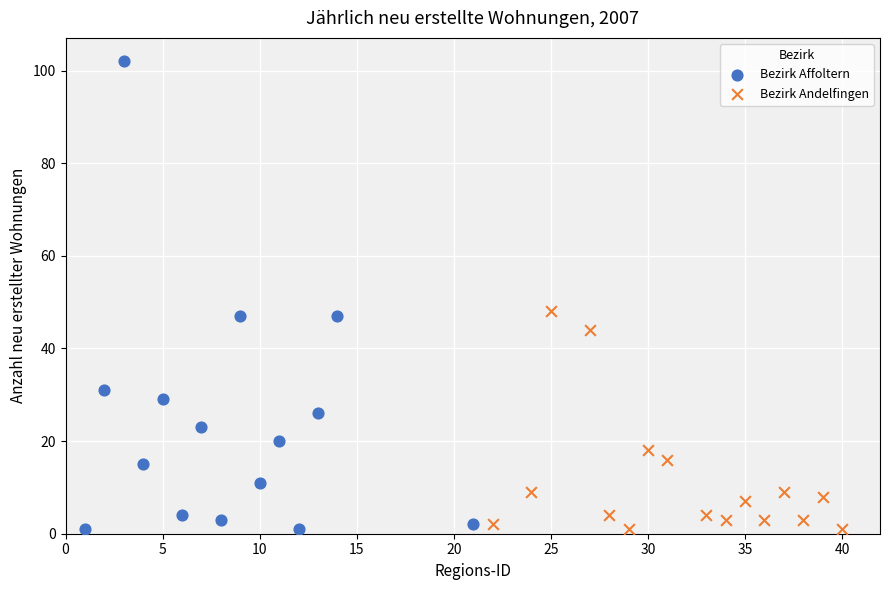

Which series contains the highest Y value?

Bezirk Affoltern